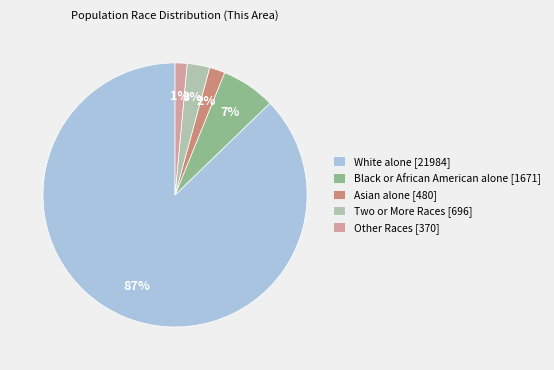

Which has a higher value, Asian alone or Black or African American alone?

Black or African American alone